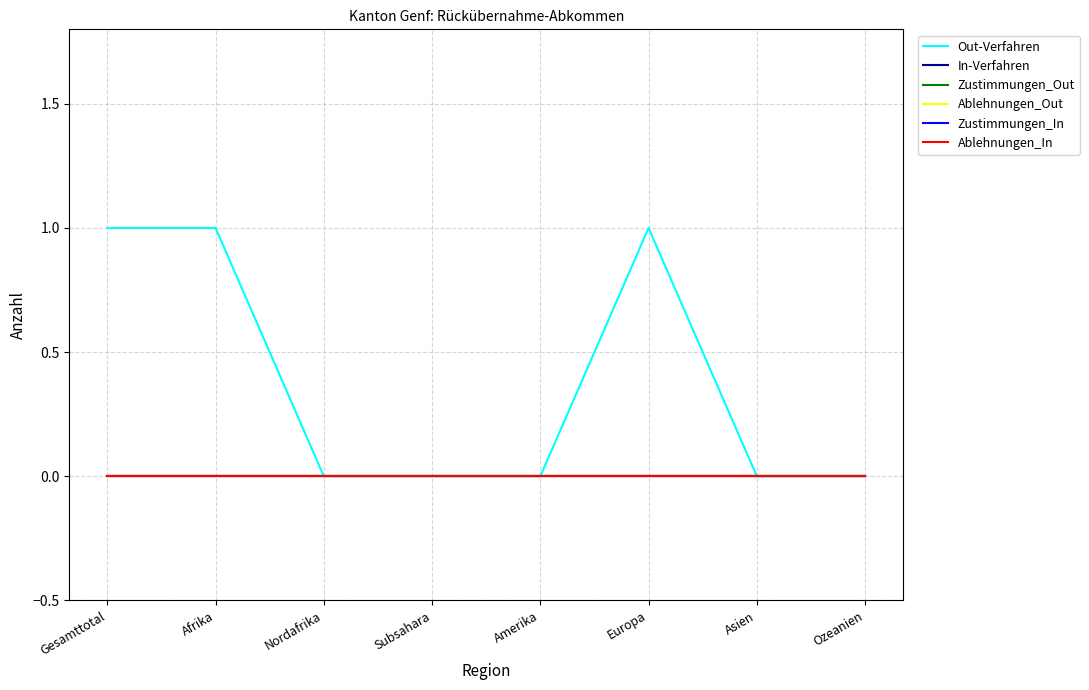

Is it true that Out-Verfahren equals 0 at Subsahara?

True